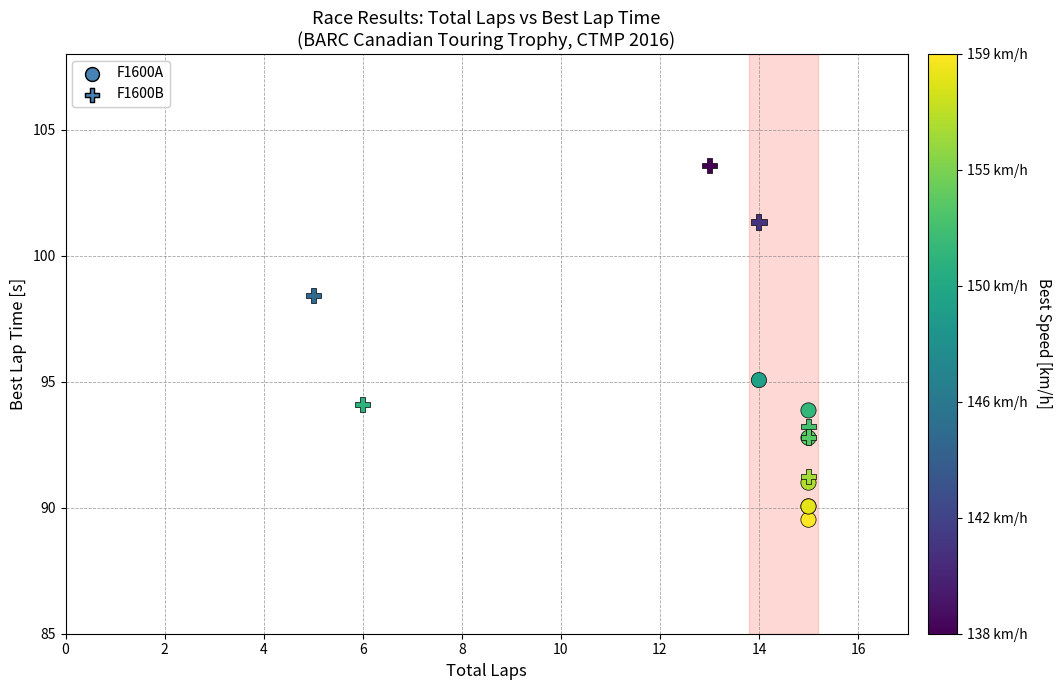

Which series reaches the minimum Y coordinate?

F1600A